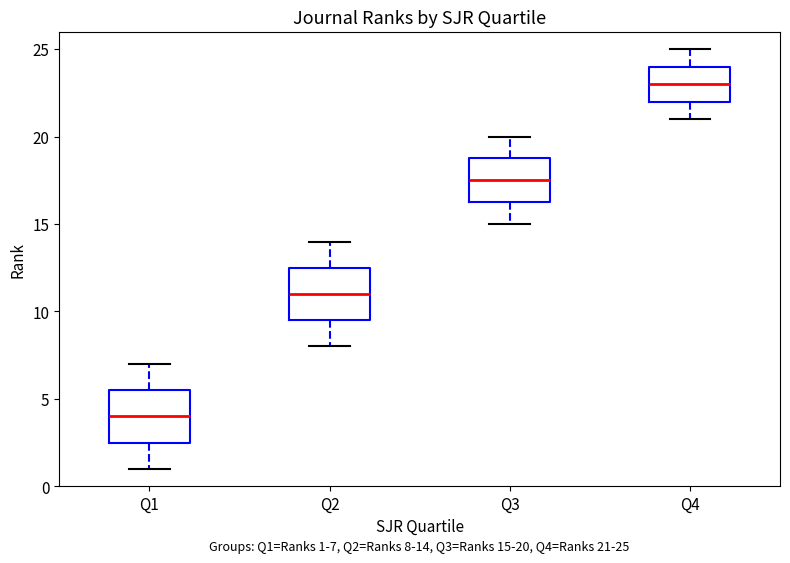

Which box has the lowest median line?

Q1